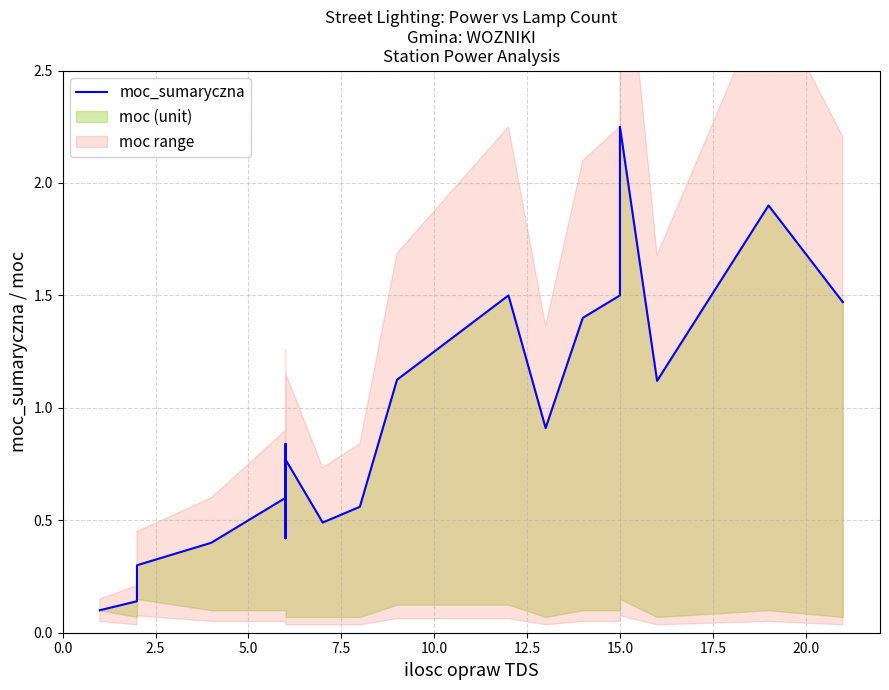

What is the average value?

0.9